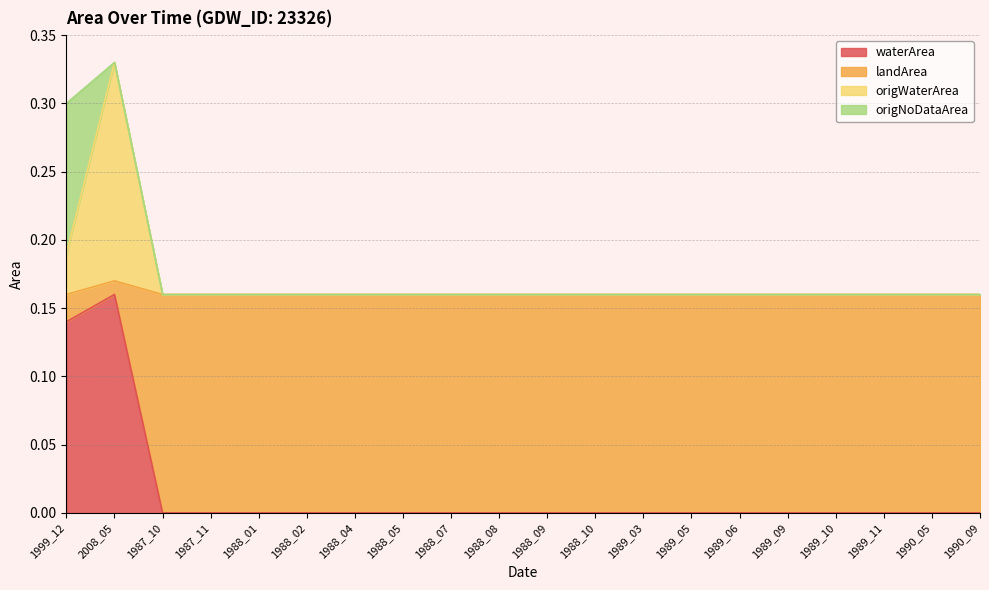

What is the sum of the origWaterArea values at 1989_06 and 1989_03?

0.3